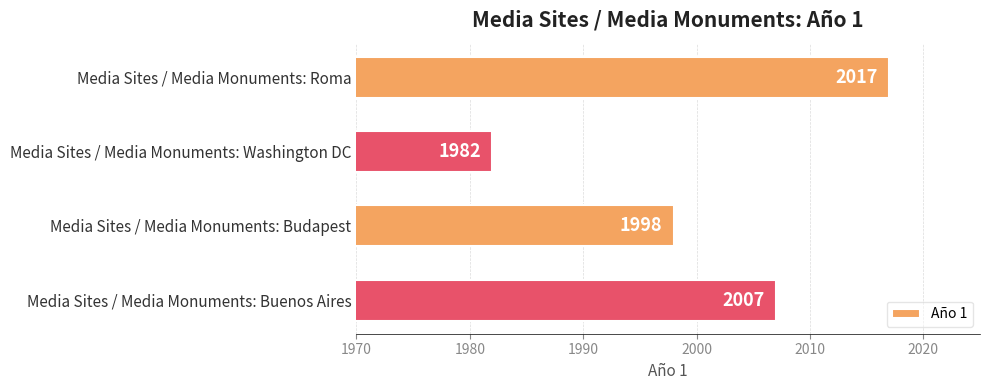

How many values are between 1998 and 2017?

3